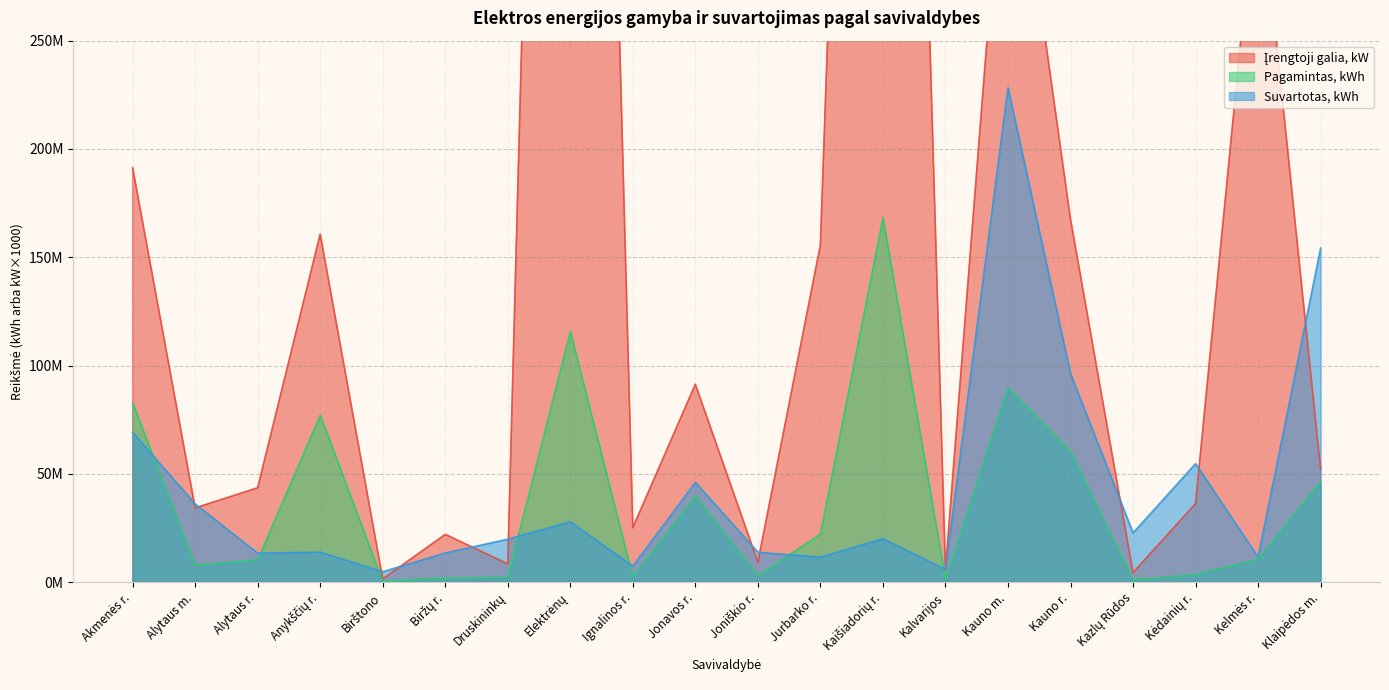

Reading left to right, transcribe all the data shown in this chart.

Įrengtoji galia, kW: 191344820.0	34276340.0	43596380.0	160719460.0	1482430.0	22078550.0	8461260.0	1090873330.0	25198880.0	91379940.0	9206260.0	155671800.0	984853870.0	5807740.0	373735640.0	167599980.0	4419750.0	36252190.0	331770250.0	52247600.0
Pagamintas, kWh: 82851314.2	7814458.2	10370982.6	77137201.3	366692.9	1991680.7	2232632.3	115695459.4	2345776.2	39817982.2	2989767.7	22225837.9	168274866.6	1292324.6	89891653.4	60432940.2	1038924.0	3571760.7	10645896.4	46574036.3
Suvartotas, kWh: 69165612.0	36141200.6	13376246.1	13899115.9	4852387.0	13496665.8	19878504.8	27908140.9	7447147.4	46100293.2	13814894.1	11586379.9	20115281.9	5932034.1	228258717.7	96298095.1	22767241.9	54738949.2	11564883.8	154254207.4